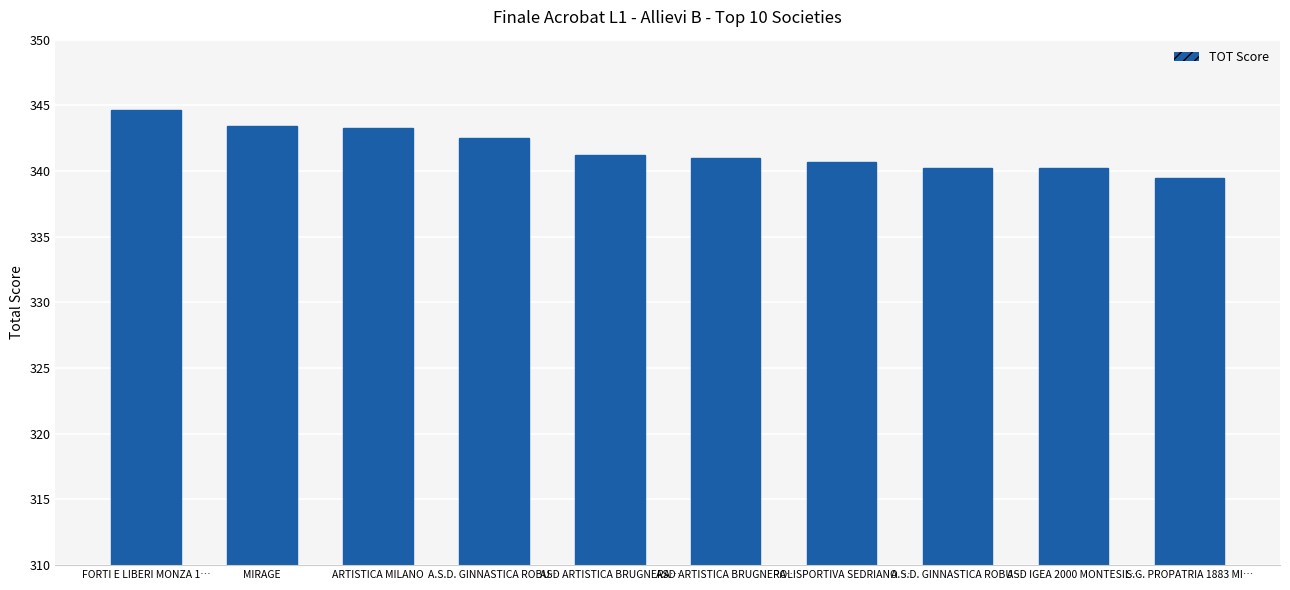

Is it true that the value at POLISPORTIVA SEDRIANO … is 340.6?

True